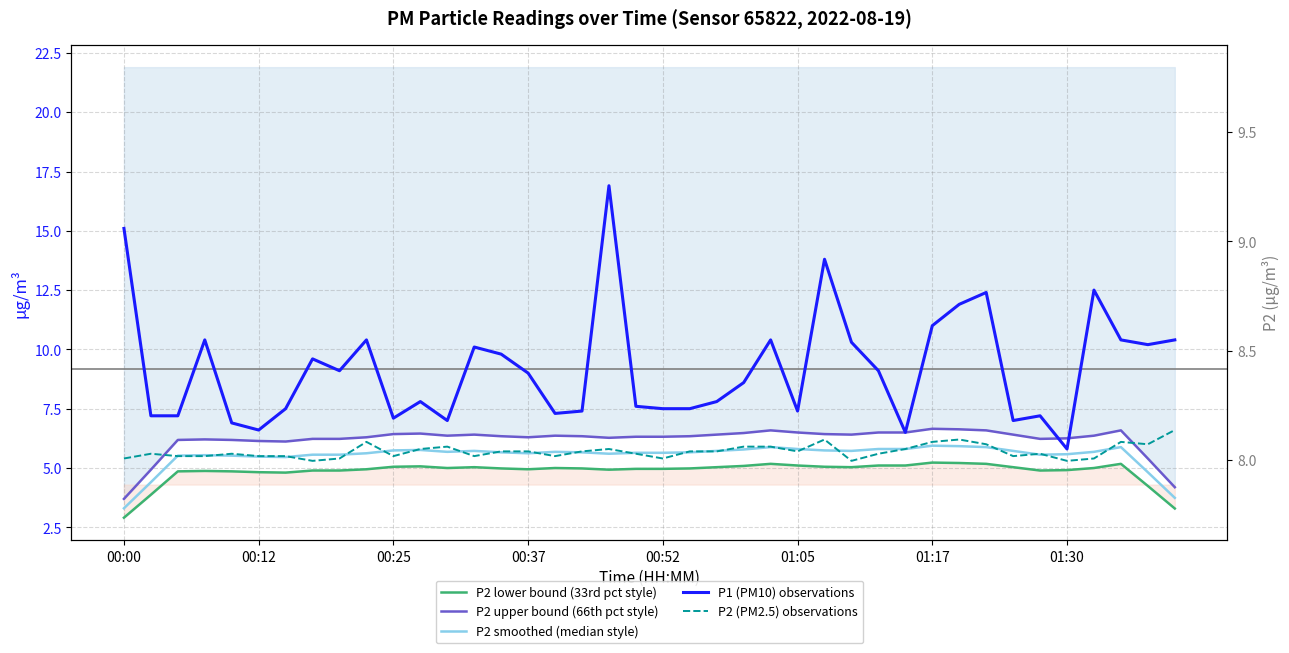

What is the difference between the second highest and minimum values in the P1 (PM10) observations series?

9.3